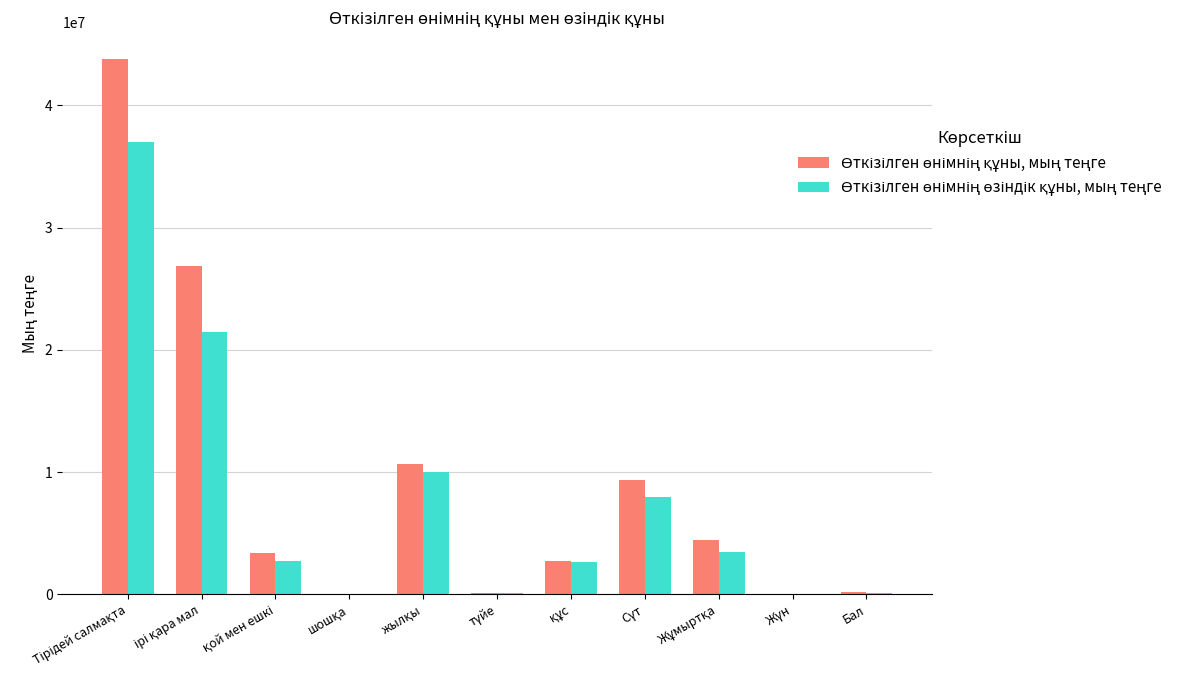

Are the bars horizontal?

No